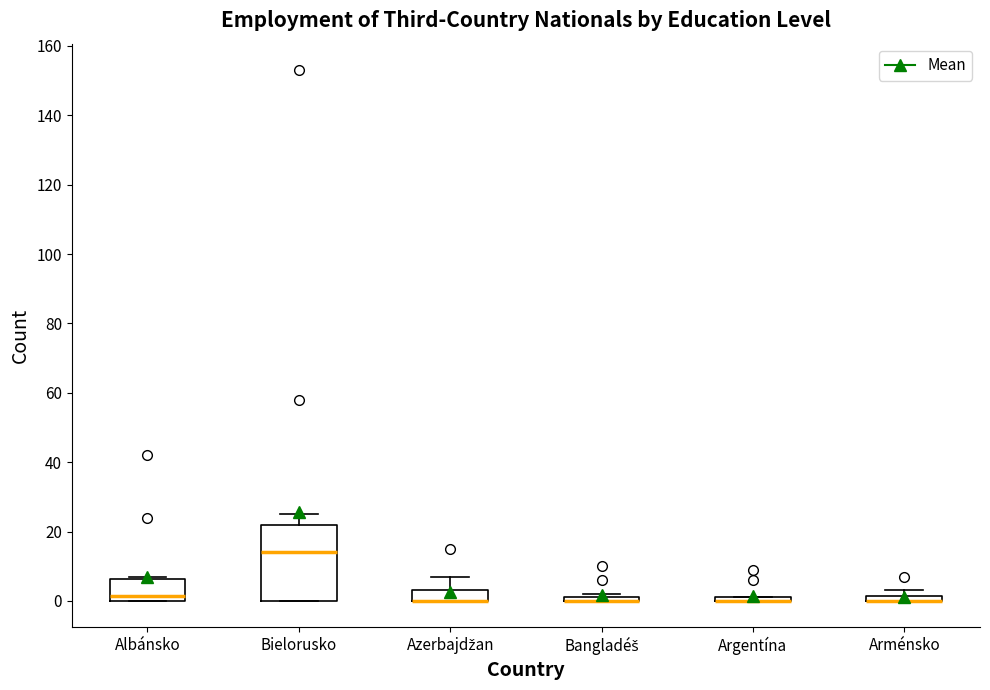

Comparing the boxes themselves (not the whiskers), which one is the tallest?

Bielorusko